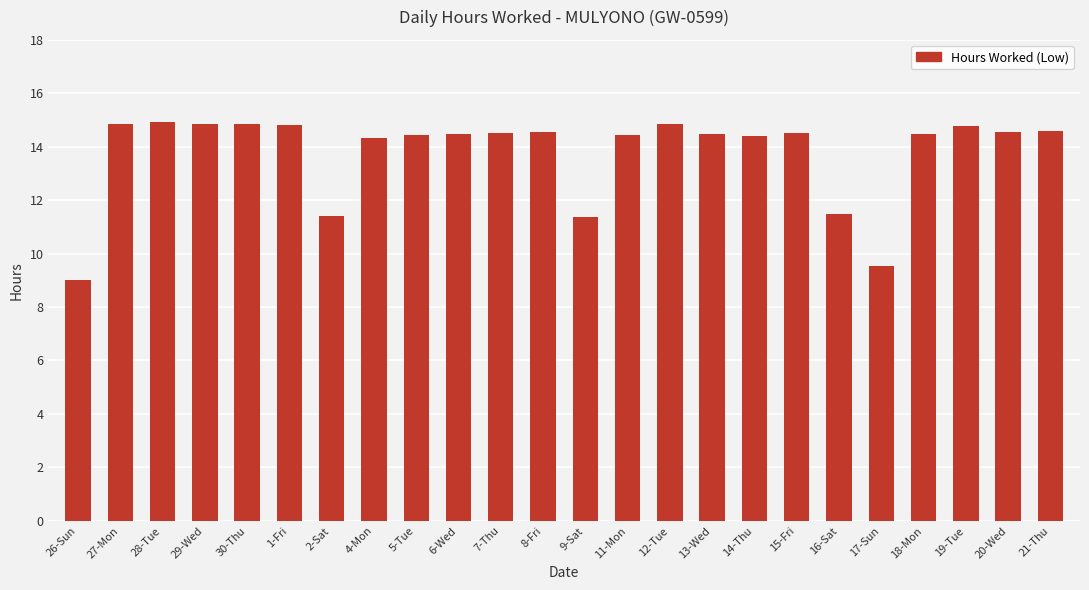

Which label corresponds to the smallest value in the chart?

26-Sun